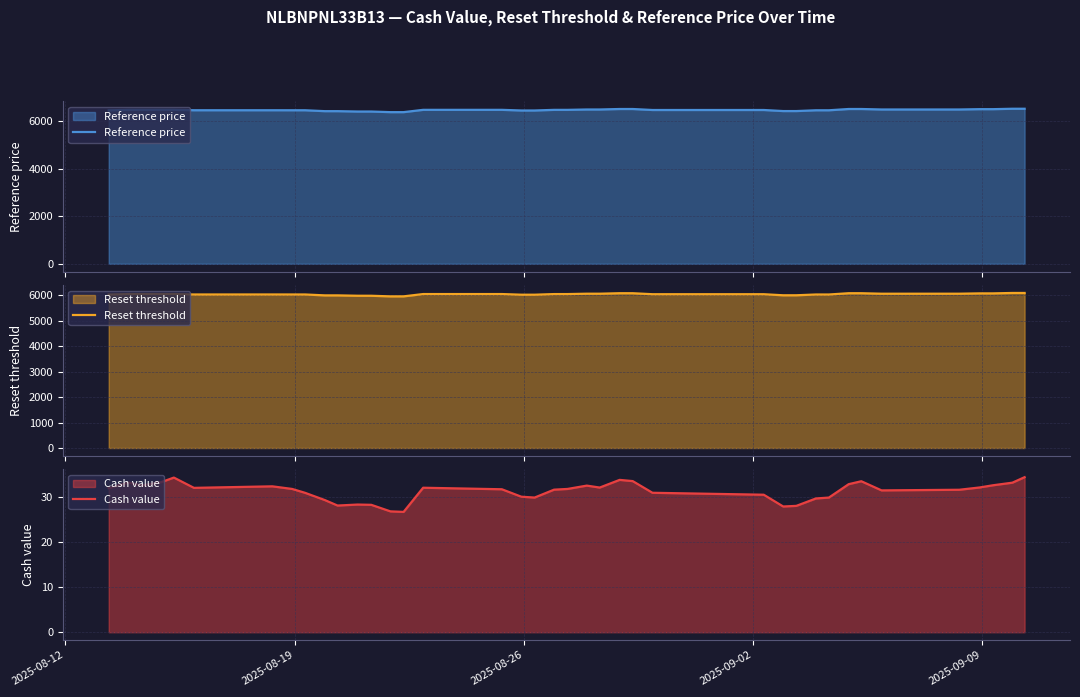

What is the maximum value for Reference price?

6512.6